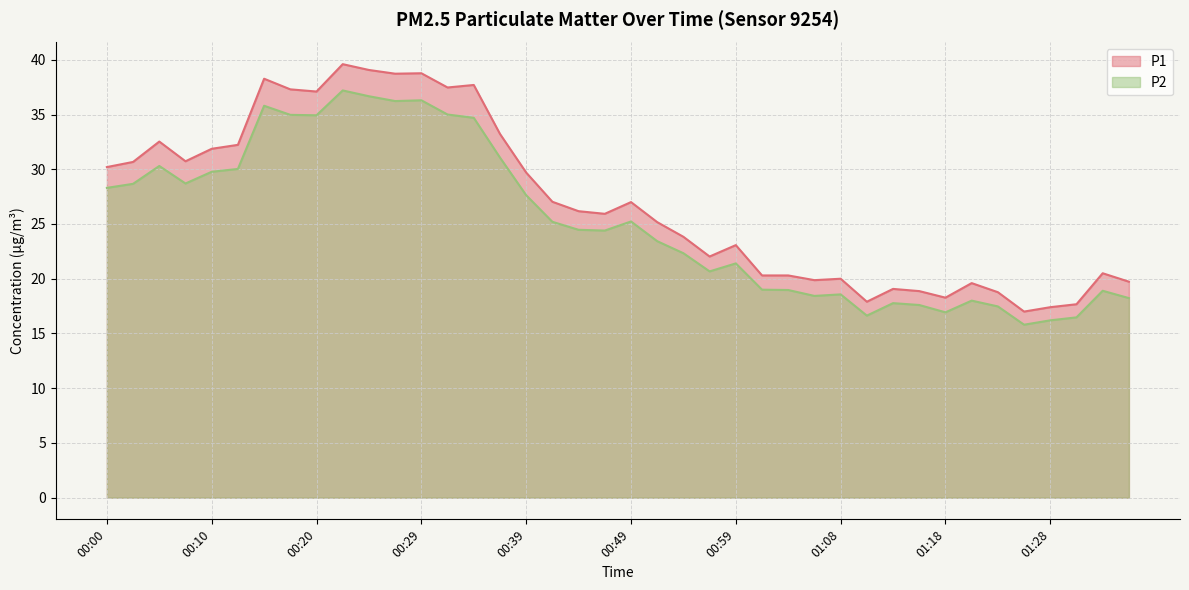

What is the difference between the highest and lowest values at 00:59?

1.7